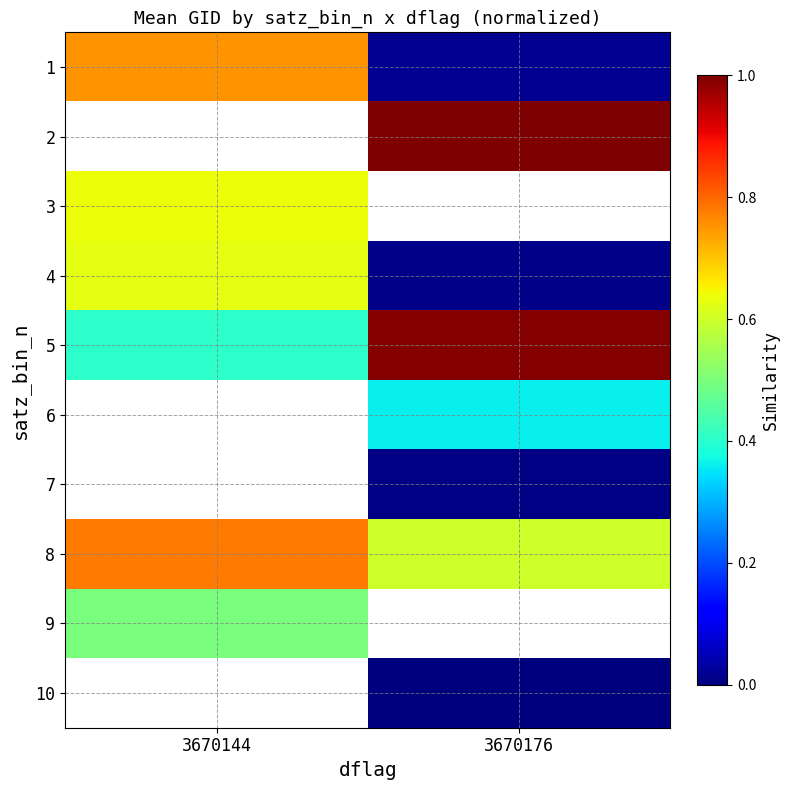

Where is 8 nearest to the value 0?

3670176